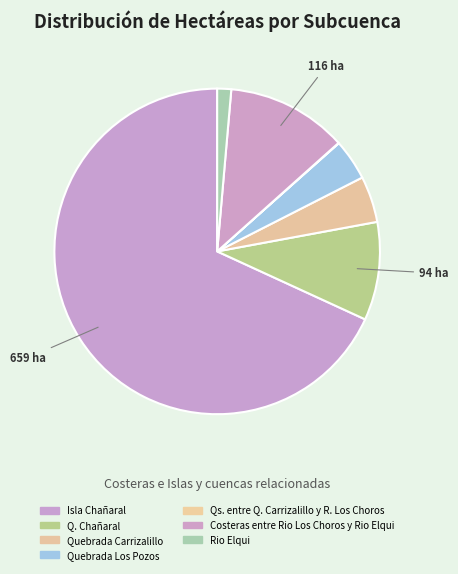

Which category accounts for the majority?

Isla Chañaral